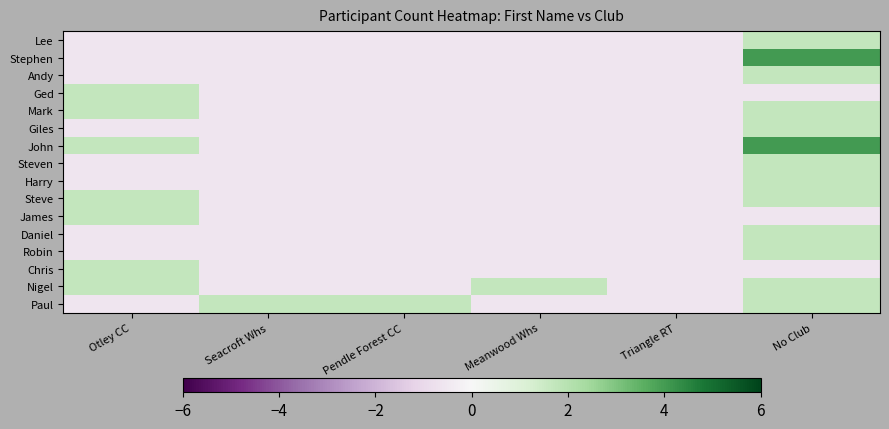

At Otley CC, list the series in order from largest to smallest.

Ged, Mark, John, Steve, James, Chris, Nigel, Lee, Stephen, Andy, Giles, Steven, Harry, Daniel, Robin, Paul